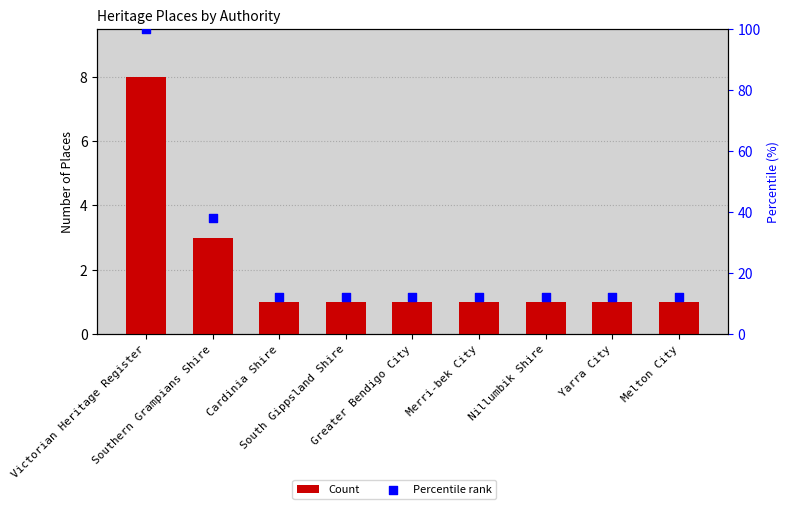

Which series reaches the maximum Y coordinate?

Percentile rank